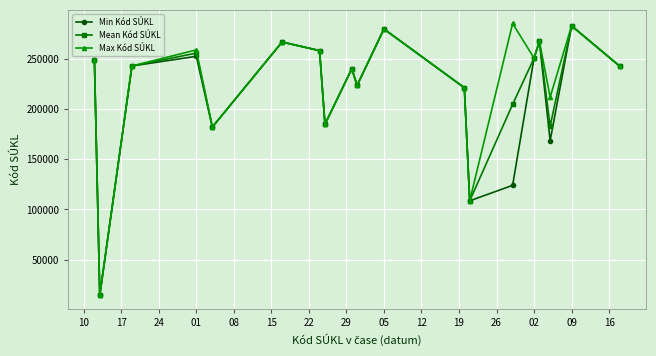

What is the value of the Mean Kód SÚKL point at the 9th from the left?

239963.0